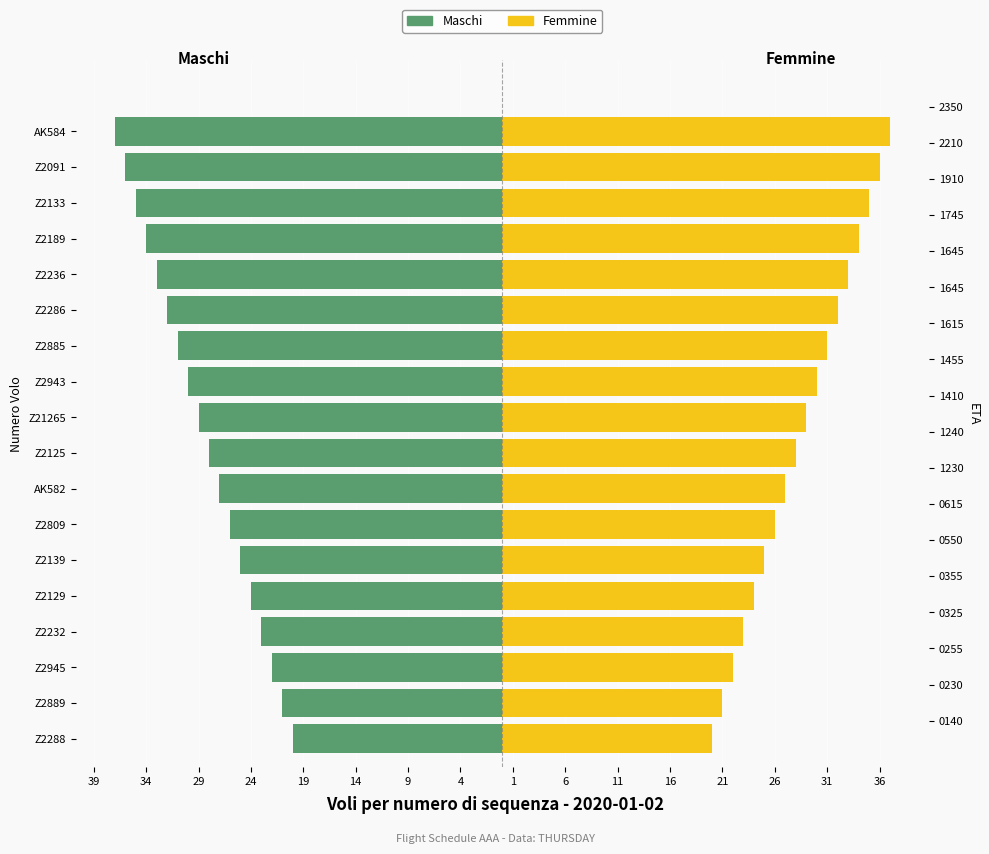

What is the spread (max minus min) of values at Z2809?

52